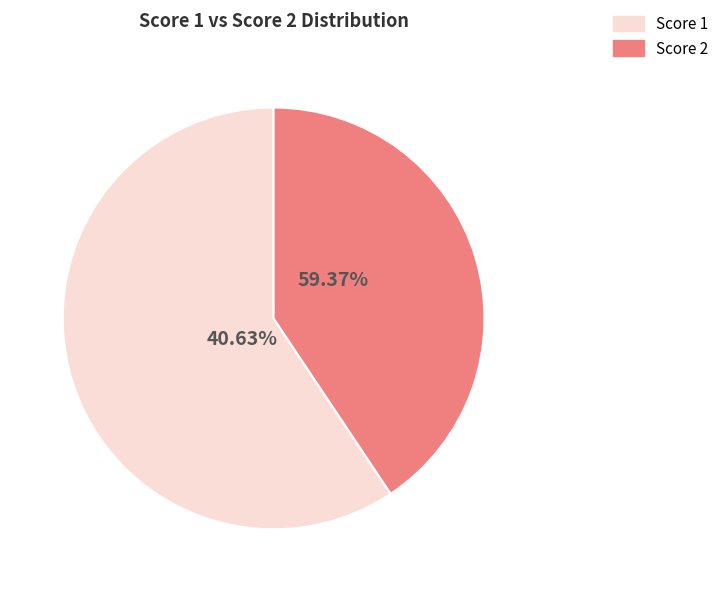

The Fučík Michal slice represents 1% of the pie. True or false?

False